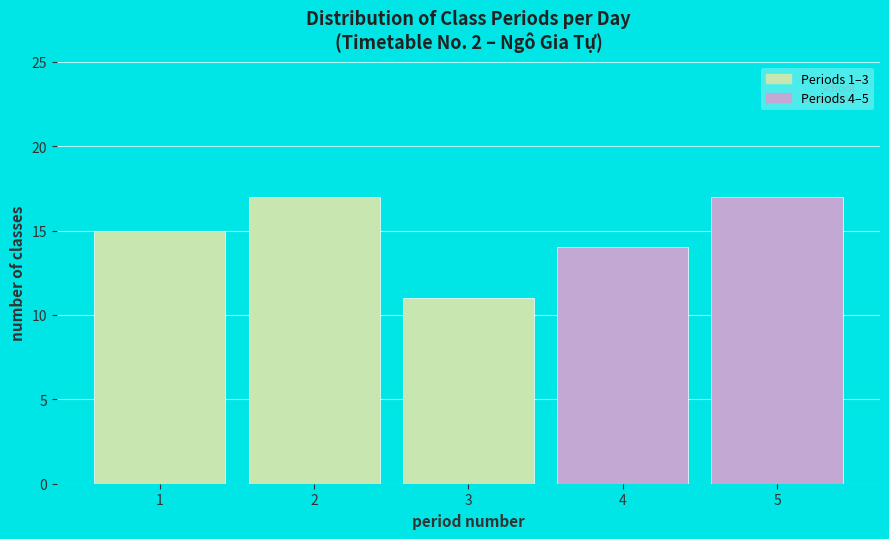

Reading right to left, what are all the values shown in this chart?

5=17	4=14	3=11	2=17	1=15